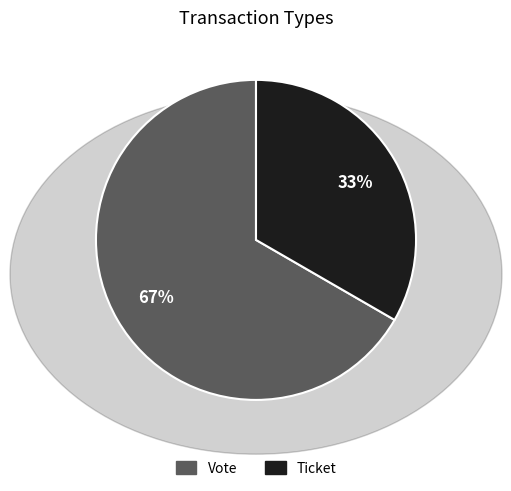

To the nearest percent, what is the average slice percentage?

50%